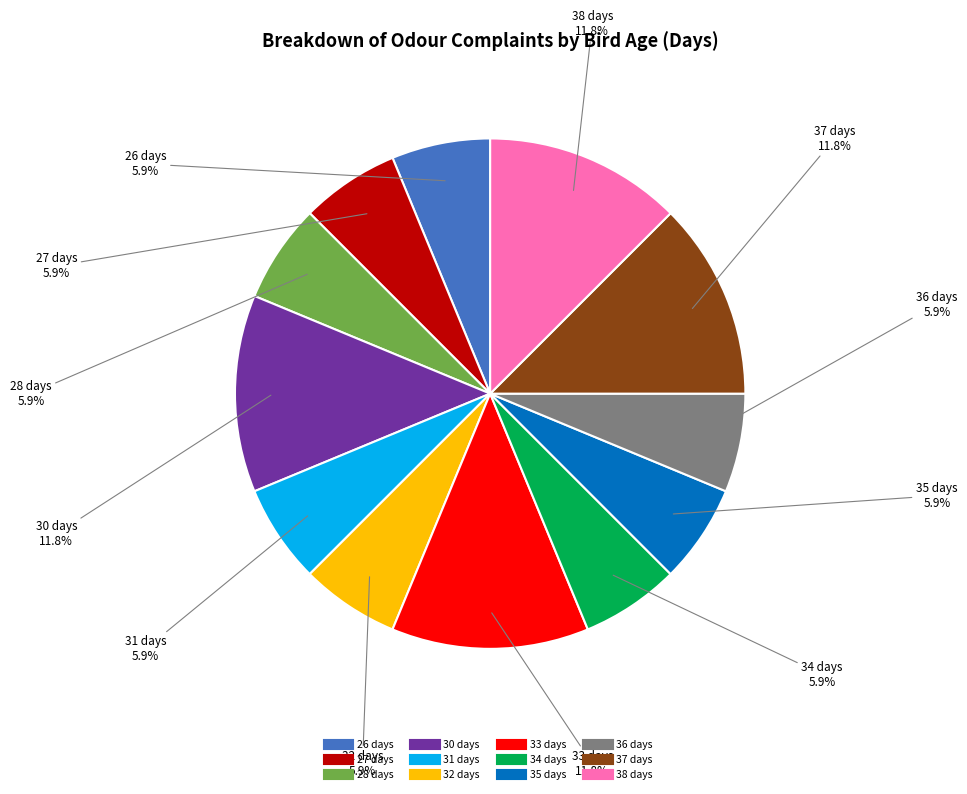

Does 32 represent more than half of the total?

No